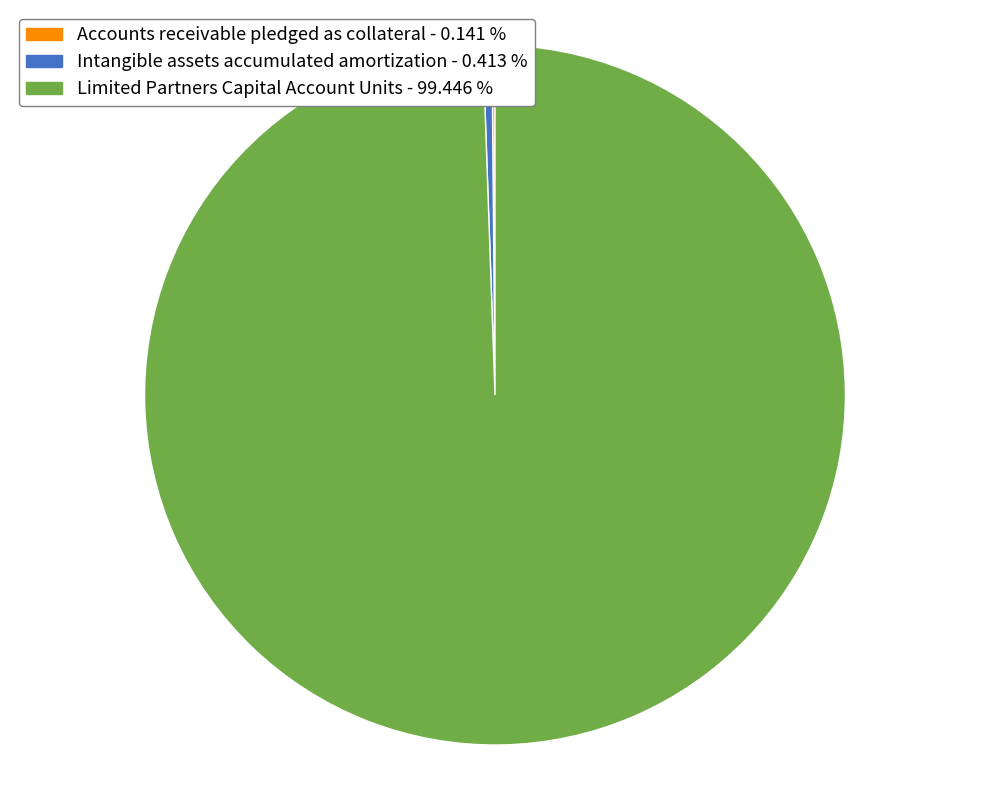

Does Intangible assets accumulated amortization - 0.413 % represent more than half of the total?

No